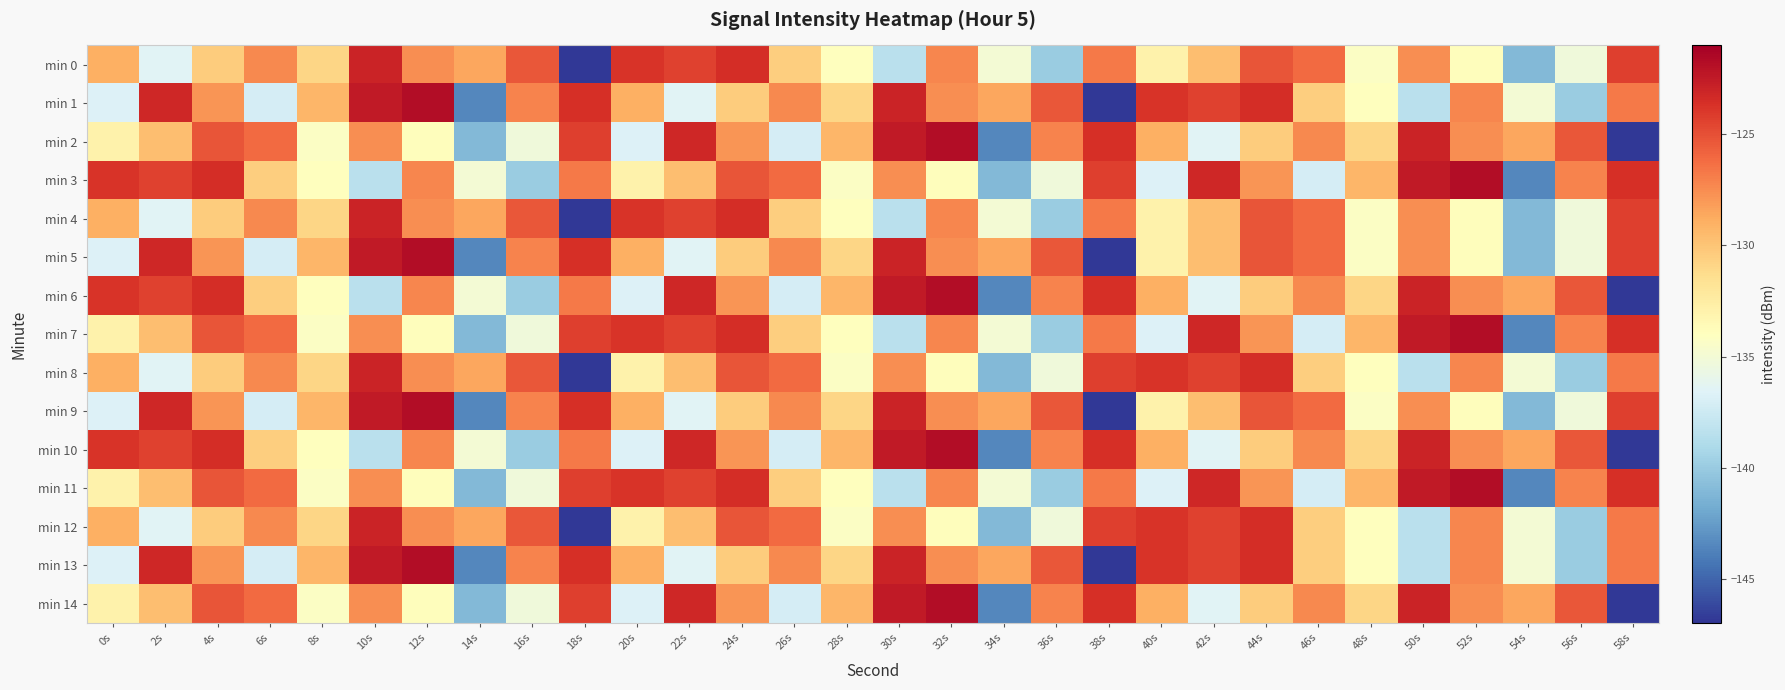

Reading left to right, list all the values displayed in this chart.

min 0: 0s=-129.0	2s=-136.5	4s=-130.4	6s=-127.3	8s=-130.9	10s=-123.0	12s=-127.5	14s=-128.6	16s=-125.3	18s=-146.8	20s=-123.8	22s=-124.4	24s=-123.5	26s=-130.5	28s=-133.9	30s=-138.4	32s=-127.2	34s=-135.0	36s=-139.9	38s=-126.7	40s=-132.9	42s=-129.7	44s=-125.3	46s=-126.2	48s=-134.2	50s=-127.5	52s=-133.9	54s=-141.1	56s=-135.3	58s=-124.3
min 1: 0s=-136.6	2s=-123.2	4s=-127.8	6s=-137.1	8s=-129.3	10s=-122.5	12s=-121.8	14s=-143.5	16s=-127.1	18s=-123.6	20s=-129.0	22s=-136.5	24s=-130.4	26s=-127.3	28s=-130.9	30s=-123.0	32s=-127.5	34s=-128.6	36s=-125.3	38s=-146.8	40s=-123.8	42s=-124.4	44s=-123.5	46s=-130.5	48s=-133.9	50s=-138.4	52s=-127.2	54s=-135.0	56s=-139.9	58s=-126.7
min 2: 0s=-132.9	2s=-129.7	4s=-125.3	6s=-126.2	8s=-134.2	10s=-127.5	12s=-133.9	14s=-141.1	16s=-135.3	18s=-124.3	20s=-136.6	22s=-123.2	24s=-127.8	26s=-137.1	28s=-129.3	30s=-122.5	32s=-121.8	34s=-143.5	36s=-127.1	38s=-123.6	40s=-129.0	42s=-136.5	44s=-130.4	46s=-127.3	48s=-130.9	50s=-123.0	52s=-127.5	54s=-128.6	56s=-125.3	58s=-146.8
min 3: 0s=-123.8	2s=-124.4	4s=-123.5	6s=-130.5	8s=-133.9	10s=-138.4	12s=-127.2	14s=-135.0	16s=-139.9	18s=-126.7	20s=-132.9	22s=-129.7	24s=-125.3	26s=-126.2	28s=-134.2	30s=-127.5	32s=-133.9	34s=-141.1	36s=-135.3	38s=-124.3	40s=-136.6	42s=-123.2	44s=-127.8	46s=-137.1	48s=-129.3	50s=-122.5	52s=-121.8	54s=-143.5	56s=-127.1	58s=-123.6
min 4: 0s=-129.0	2s=-136.5	4s=-130.4	6s=-127.3	8s=-130.9	10s=-123.0	12s=-127.5	14s=-128.6	16s=-125.3	18s=-146.8	20s=-123.8	22s=-124.4	24s=-123.5	26s=-130.5	28s=-133.9	30s=-138.4	32s=-127.2	34s=-135.0	36s=-139.9	38s=-126.7	40s=-132.9	42s=-129.7	44s=-125.3	46s=-126.2	48s=-134.2	50s=-127.5	52s=-133.9	54s=-141.1	56s=-135.3	58s=-124.3
min 5: 0s=-136.6	2s=-123.2	4s=-127.8	6s=-137.1	8s=-129.3	10s=-122.5	12s=-121.8	14s=-143.5	16s=-127.1	18s=-123.6	20s=-129.0	22s=-136.5	24s=-130.4	26s=-127.3	28s=-130.9	30s=-123.0	32s=-127.5	34s=-128.6	36s=-125.3	38s=-146.8	40s=-132.9	42s=-129.7	44s=-125.3	46s=-126.2	48s=-134.2	50s=-127.5	52s=-133.9	54s=-141.1	56s=-135.3	58s=-124.3
min 6: 0s=-123.8	2s=-124.4	4s=-123.5	6s=-130.5	8s=-133.9	10s=-138.4	12s=-127.2	14s=-135.0	16s=-139.9	18s=-126.7	20s=-136.6	22s=-123.2	24s=-127.8	26s=-137.1	28s=-129.3	30s=-122.5	32s=-121.8	34s=-143.5	36s=-127.1	38s=-123.6	40s=-129.0	42s=-136.5	44s=-130.4	46s=-127.3	48s=-130.9	50s=-123.0	52s=-127.5	54s=-128.6	56s=-125.3	58s=-146.8
min 7: 0s=-132.9	2s=-129.7	4s=-125.3	6s=-126.2	8s=-134.2	10s=-127.5	12s=-133.9	14s=-141.1	16s=-135.3	18s=-124.3	20s=-123.8	22s=-124.4	24s=-123.5	26s=-130.5	28s=-133.9	30s=-138.4	32s=-127.2	34s=-135.0	36s=-139.9	38s=-126.7	40s=-136.6	42s=-123.2	44s=-127.8	46s=-137.1	48s=-129.3	50s=-122.5	52s=-121.8	54s=-143.5	56s=-127.1	58s=-123.6
min 8: 0s=-129.0	2s=-136.5	4s=-130.4	6s=-127.3	8s=-130.9	10s=-123.0	12s=-127.5	14s=-128.6	16s=-125.3	18s=-146.8	20s=-132.9	22s=-129.7	24s=-125.3	26s=-126.2	28s=-134.2	30s=-127.5	32s=-133.9	34s=-141.1	36s=-135.3	38s=-124.3	40s=-123.8	42s=-124.4	44s=-123.5	46s=-130.5	48s=-133.9	50s=-138.4	52s=-127.2	54s=-135.0	56s=-139.9	58s=-126.7
min 9: 0s=-136.6	2s=-123.2	4s=-127.8	6s=-137.1	8s=-129.3	10s=-122.5	12s=-121.8	14s=-143.5	16s=-127.1	18s=-123.6	20s=-129.0	22s=-136.5	24s=-130.4	26s=-127.3	28s=-130.9	30s=-123.0	32s=-127.5	34s=-128.6	36s=-125.3	38s=-146.8	40s=-132.9	42s=-129.7	44s=-125.3	46s=-126.2	48s=-134.2	50s=-127.5	52s=-133.9	54s=-141.1	56s=-135.3	58s=-124.3
min 10: 0s=-123.8	2s=-124.4	4s=-123.5	6s=-130.5	8s=-133.9	10s=-138.4	12s=-127.2	14s=-135.0	16s=-139.9	18s=-126.7	20s=-136.6	22s=-123.2	24s=-127.8	26s=-137.1	28s=-129.3	30s=-122.5	32s=-121.8	34s=-143.5	36s=-127.1	38s=-123.6	40s=-129.0	42s=-136.5	44s=-130.4	46s=-127.3	48s=-130.9	50s=-123.0	52s=-127.5	54s=-128.6	56s=-125.3	58s=-146.8
min 11: 0s=-132.9	2s=-129.7	4s=-125.3	6s=-126.2	8s=-134.2	10s=-127.5	12s=-133.9	14s=-141.1	16s=-135.3	18s=-124.3	20s=-123.8	22s=-124.4	24s=-123.5	26s=-130.5	28s=-133.9	30s=-138.4	32s=-127.2	34s=-135.0	36s=-139.9	38s=-126.7	40s=-136.6	42s=-123.2	44s=-127.8	46s=-137.1	48s=-129.3	50s=-122.5	52s=-121.8	54s=-143.5	56s=-127.1	58s=-123.6
min 12: 0s=-129.0	2s=-136.5	4s=-130.4	6s=-127.3	8s=-130.9	10s=-123.0	12s=-127.5	14s=-128.6	16s=-125.3	18s=-146.8	20s=-132.9	22s=-129.7	24s=-125.3	26s=-126.2	28s=-134.2	30s=-127.5	32s=-133.9	34s=-141.1	36s=-135.3	38s=-124.3	40s=-123.8	42s=-124.4	44s=-123.5	46s=-130.5	48s=-133.9	50s=-138.4	52s=-127.2	54s=-135.0	56s=-139.9	58s=-126.7
min 13: 0s=-136.6	2s=-123.2	4s=-127.8	6s=-137.1	8s=-129.3	10s=-122.5	12s=-121.8	14s=-143.5	16s=-127.1	18s=-123.6	20s=-129.0	22s=-136.5	24s=-130.4	26s=-127.3	28s=-130.9	30s=-123.0	32s=-127.5	34s=-128.6	36s=-125.3	38s=-146.8	40s=-123.8	42s=-124.4	44s=-123.5	46s=-130.5	48s=-133.9	50s=-138.4	52s=-127.2	54s=-135.0	56s=-139.9	58s=-126.7
min 14: 0s=-132.9	2s=-129.7	4s=-125.3	6s=-126.2	8s=-134.2	10s=-127.5	12s=-133.9	14s=-141.1	16s=-135.3	18s=-124.3	20s=-136.6	22s=-123.2	24s=-127.8	26s=-137.1	28s=-129.3	30s=-122.5	32s=-121.8	34s=-143.5	36s=-127.1	38s=-123.6	40s=-129.0	42s=-136.5	44s=-130.4	46s=-127.3	48s=-130.9	50s=-123.0	52s=-127.5	54s=-128.6	56s=-125.3	58s=-146.8